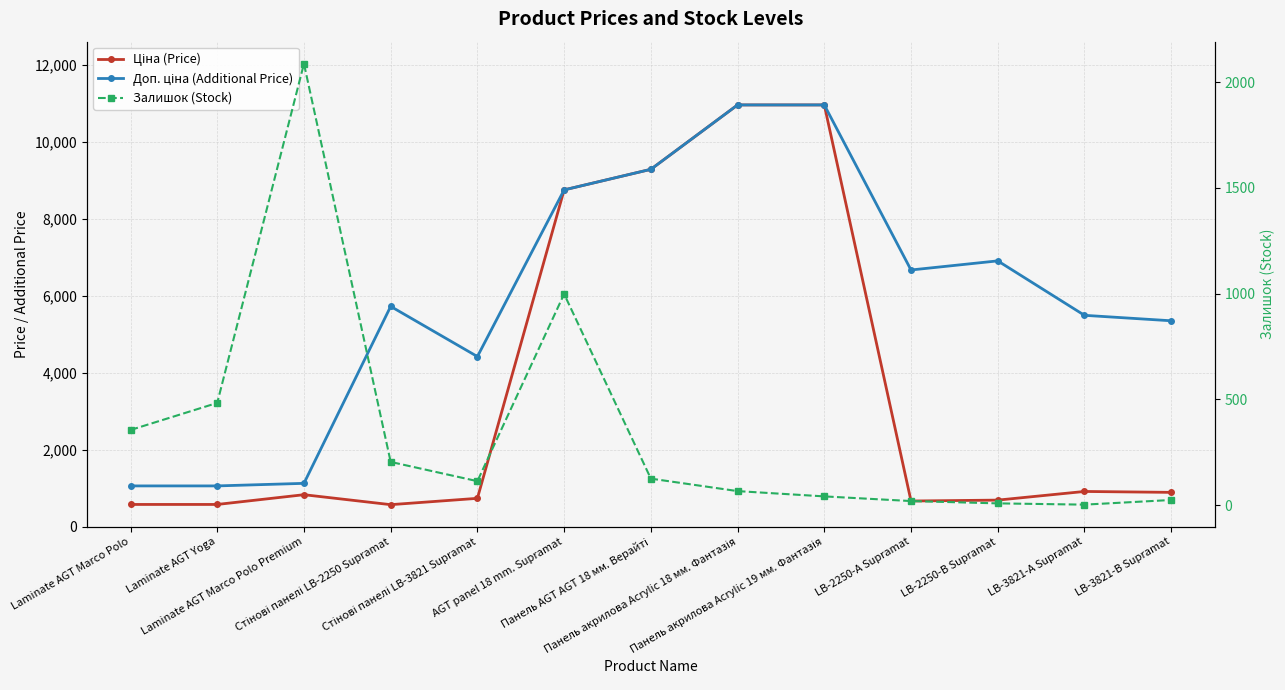

At which label does Ціна (Price) reach its peak?

Панель акрилова Acrylic 18 мм. Фантазія